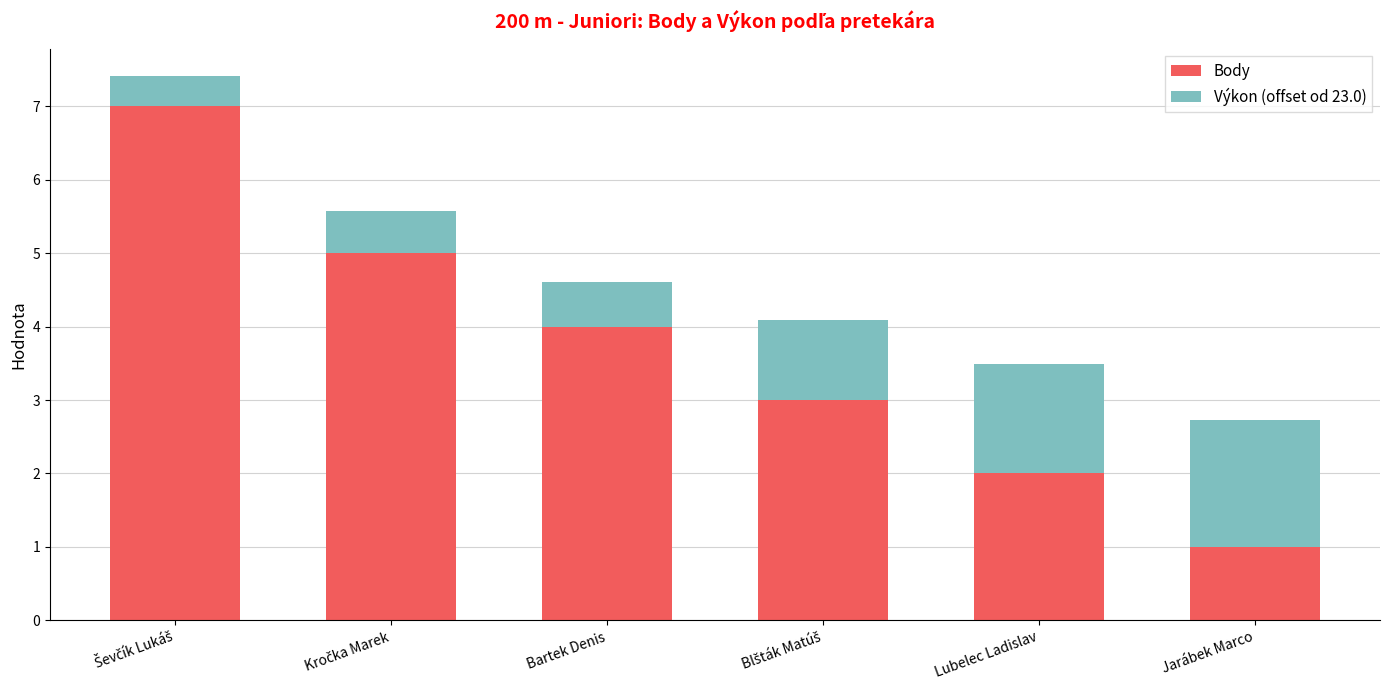

How many data points does each series have?

6